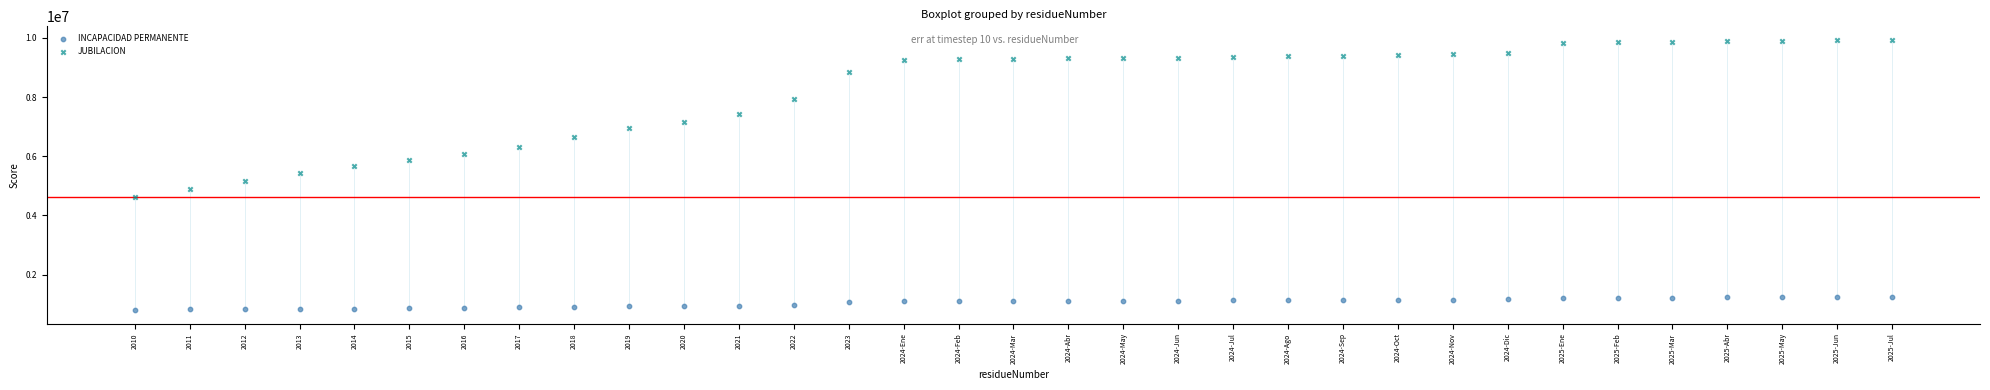

Which series has the largest Y range (max minus min)?

JUBILACION